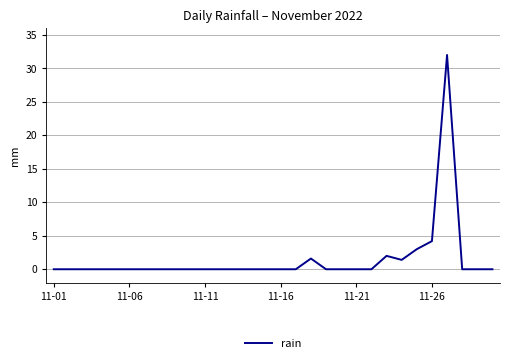

True or false: there are more than 2 points higher than both neighbors.

True